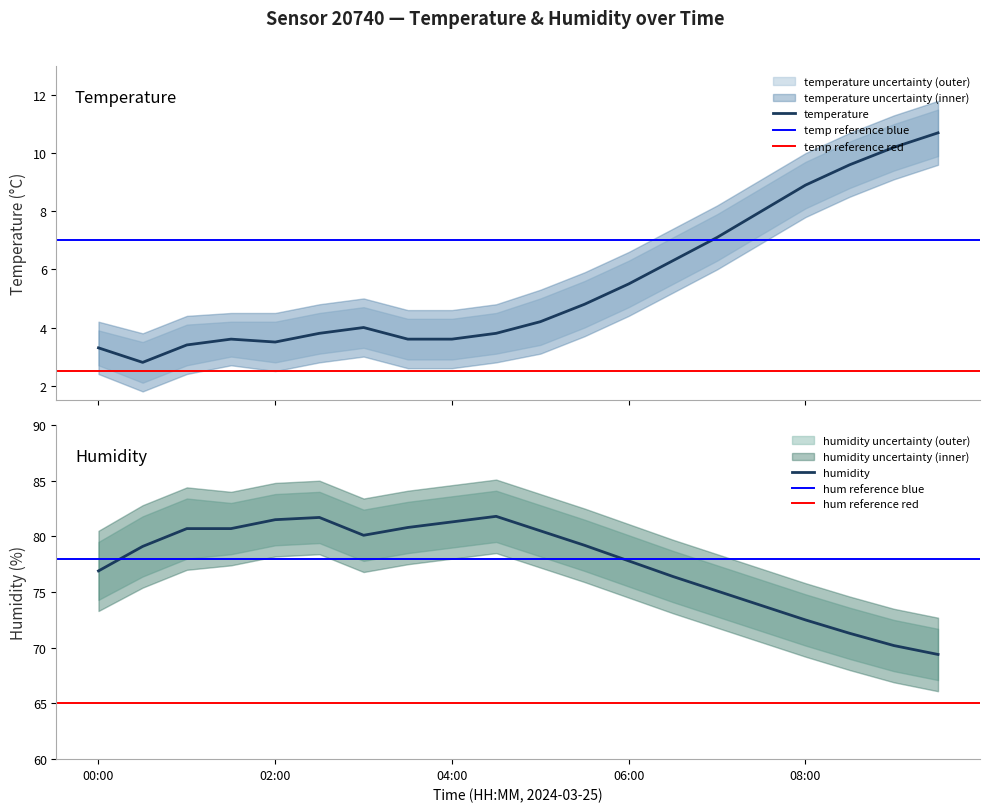

Reading right to left, list all the values displayed in this chart.

temperature: 10.7	10.2	9.6	8.9	8.0	7.1	6.3	5.5	4.8	4.2	3.8	3.6	3.6	4.0	3.8	3.5	3.6	3.4	2.8	3.3
humidity: 69.4	70.2	71.3	72.5	73.8	75.1	76.4	77.8	79.2	80.5	81.8	81.3	80.8	80.1	81.7	81.5	80.7	80.7	79.1	76.9
temp_upper: 11.5	11.0	10.4	9.7	8.8	7.9	7.1	6.3	5.6	5.0	4.5	4.3	4.3	4.7	4.5	4.2	4.2	4.1	3.5	3.9
temp_lower: 9.9	9.4	8.8	8.1	7.2	6.3	5.5	4.7	4.0	3.4	3.1	2.9	2.9	3.3	3.1	2.8	3.0	2.7	2.1	2.7
hum_upper: 71.7	72.5	73.6	74.8	76.1	77.4	78.7	80.1	81.5	82.8	84.1	83.6	83.1	82.4	84.0	83.8	83.0	83.4	81.8	79.5
hum_lower: 67.1	67.9	69.0	70.2	71.5	72.8	74.1	75.5	76.9	78.2	79.5	79.0	78.5	77.8	79.4	79.2	78.4	78.0	76.4	74.3